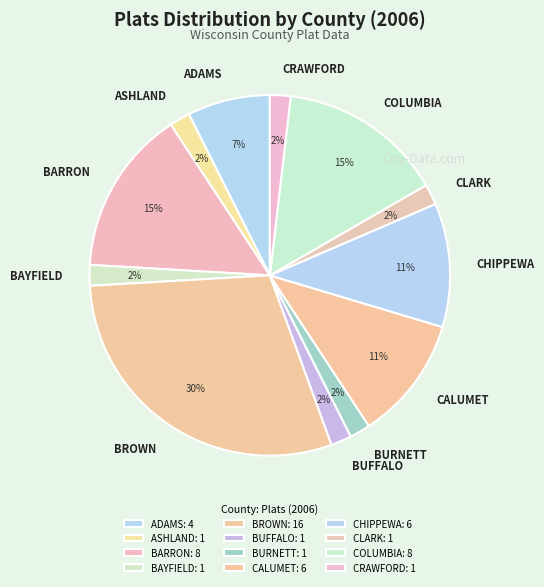

Which category has the biggest portion of the pie?

BROWN